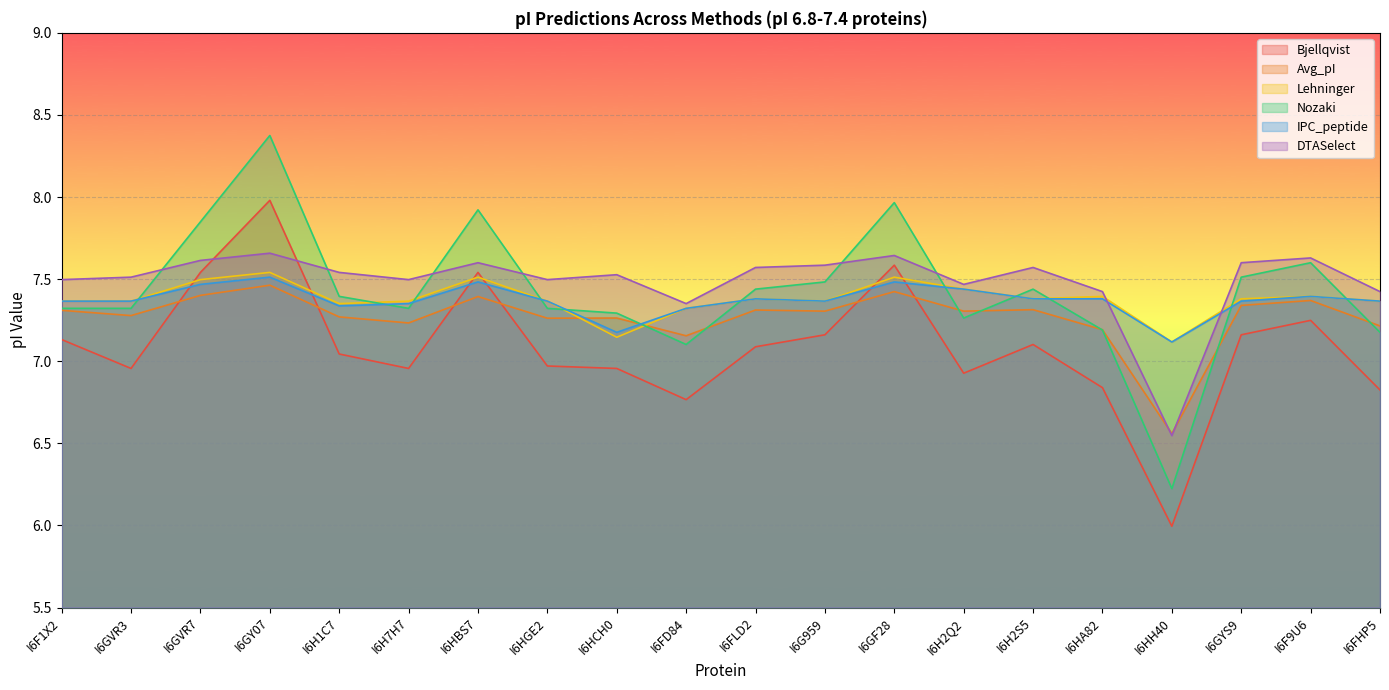

What is the minimum value for Bjellqvist?

6.0